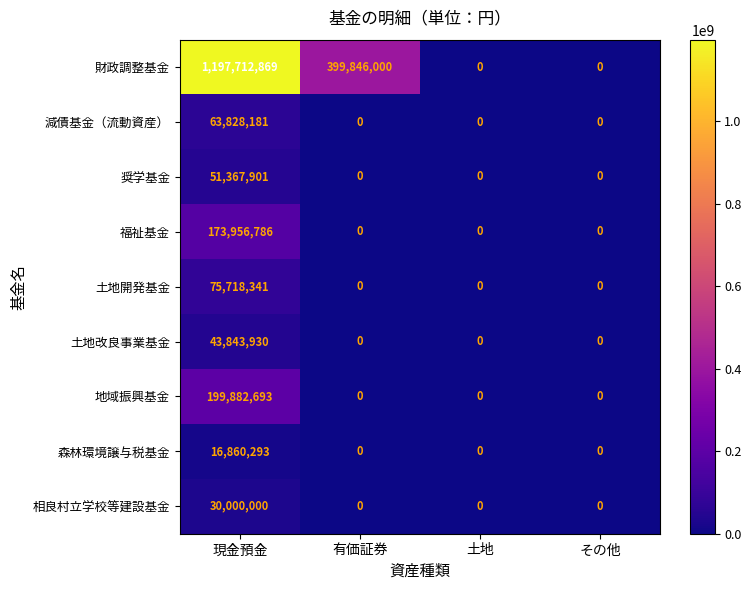

How many values in 減債基金（流動資産） are above zero?

1